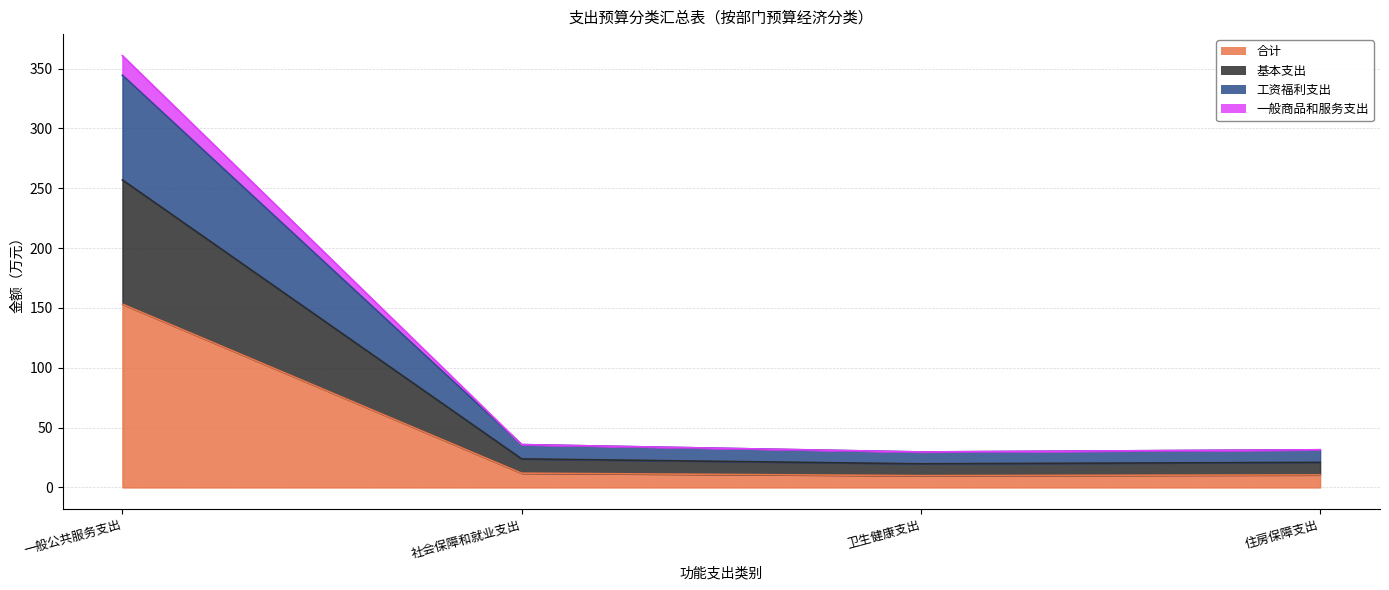

The 合计 series shows 9.9 at 卫生健康支出. True or false?

True